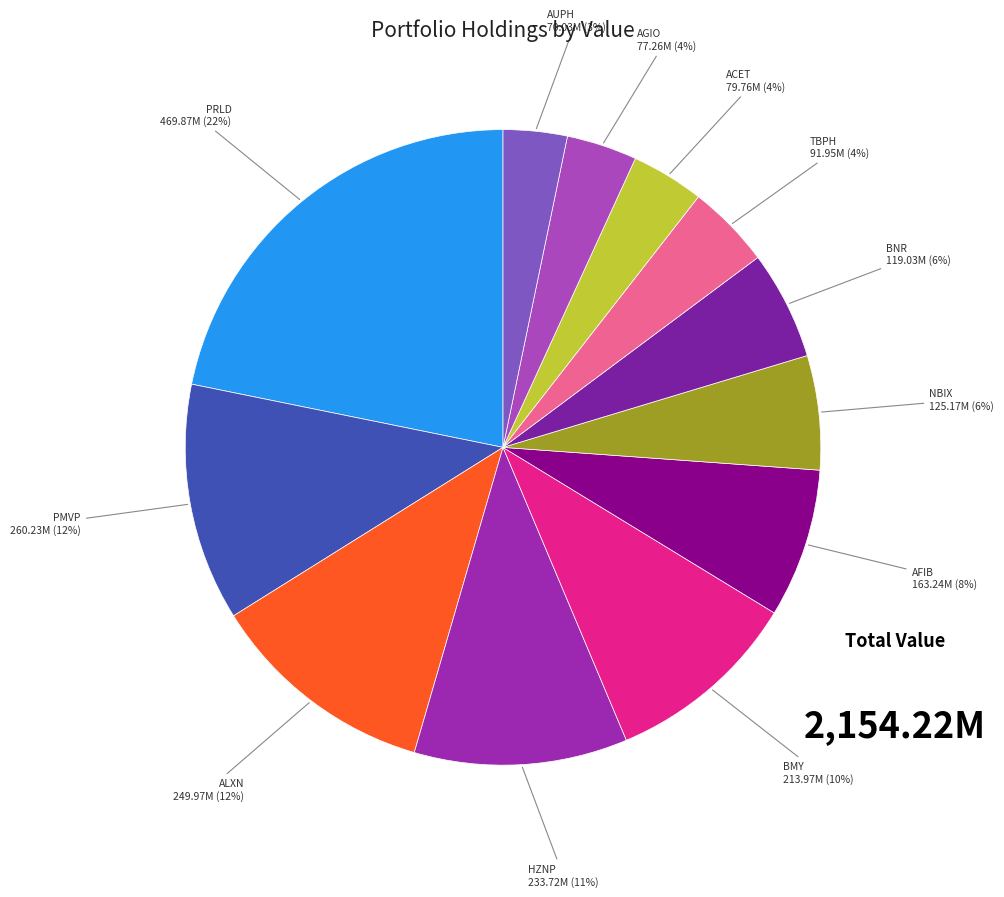

Is there any slice that represents more than half of the pie?

No